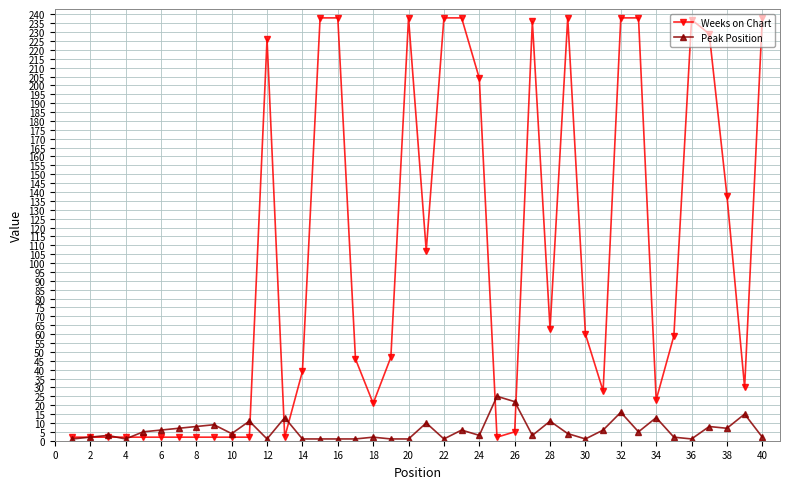

In Peak Position, how many points are higher than both neighbors (excluding endpoints)?

13